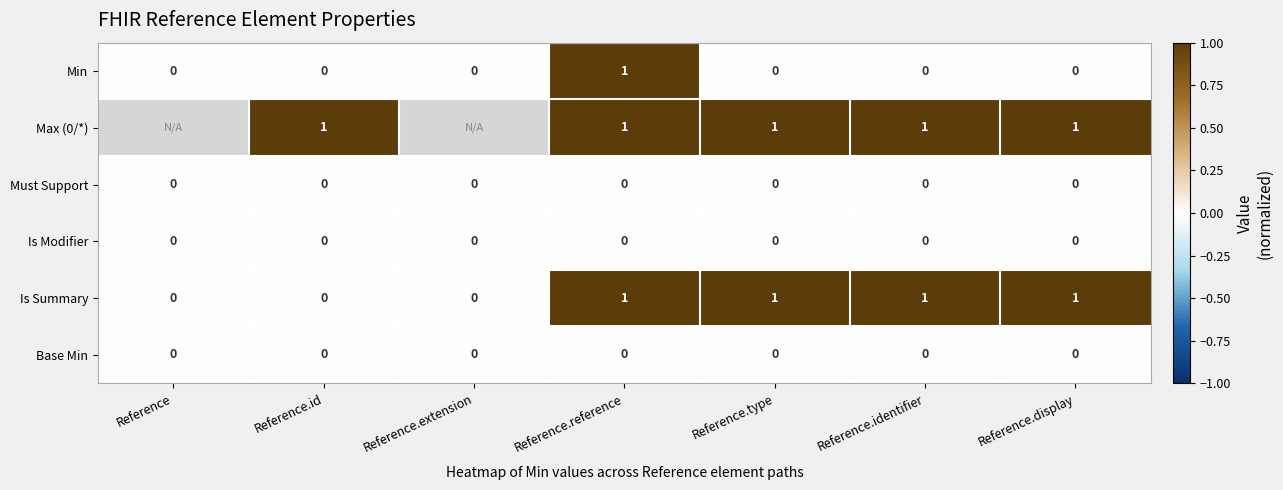

The value of Is Summary at Reference is 0. True or false?

True